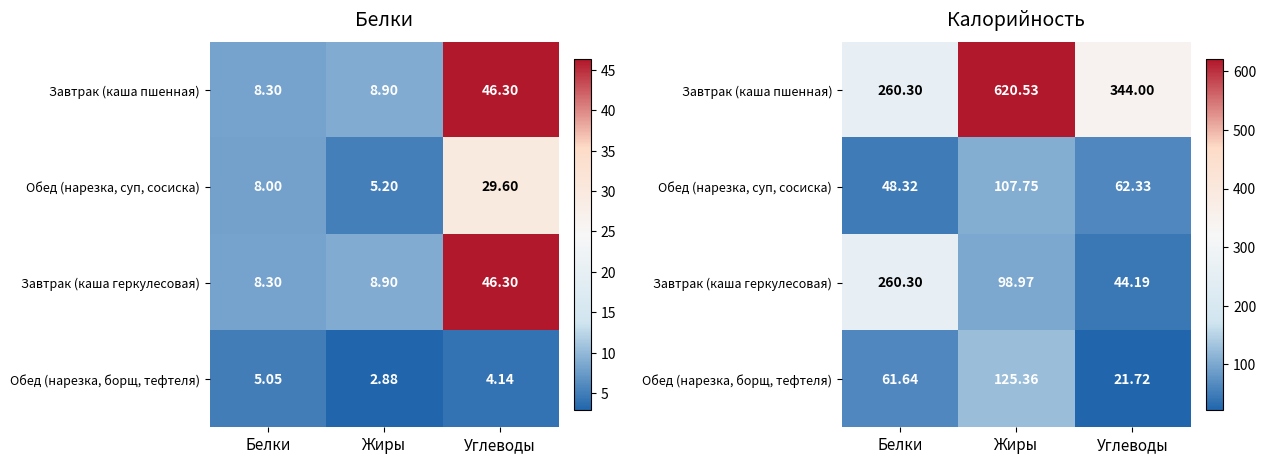

What is the sum of all Завтрак (каша пшенная) values?

1224.8